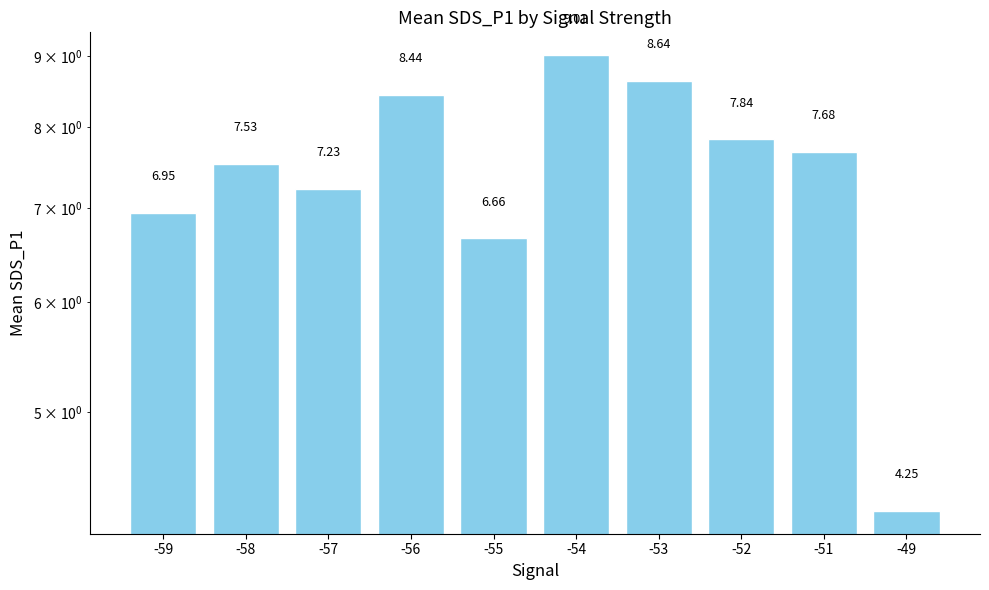

Rank the categories by value from lowest to highest.

-49, -55, -59, -57, -58, -51, -52, -56, -53, -54